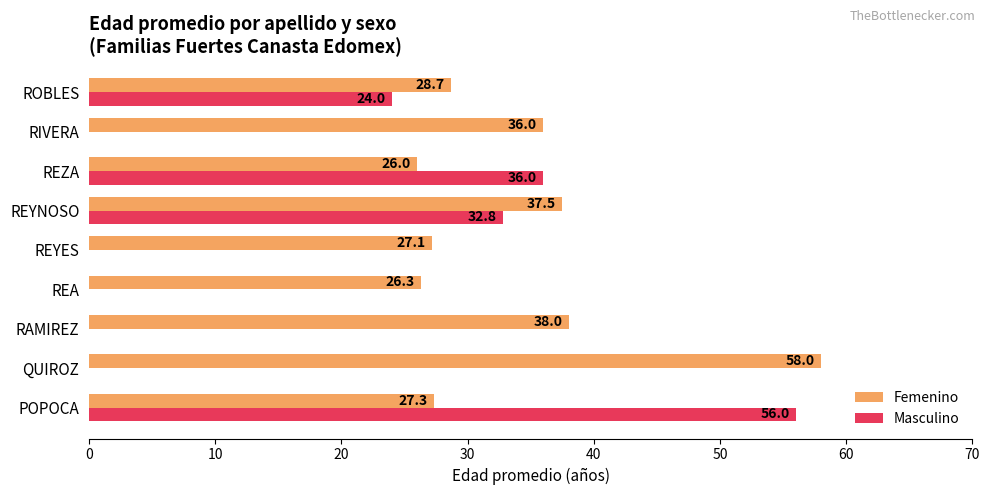

Between POPOCA and REZA, which series saw the biggest shift?

Masculino